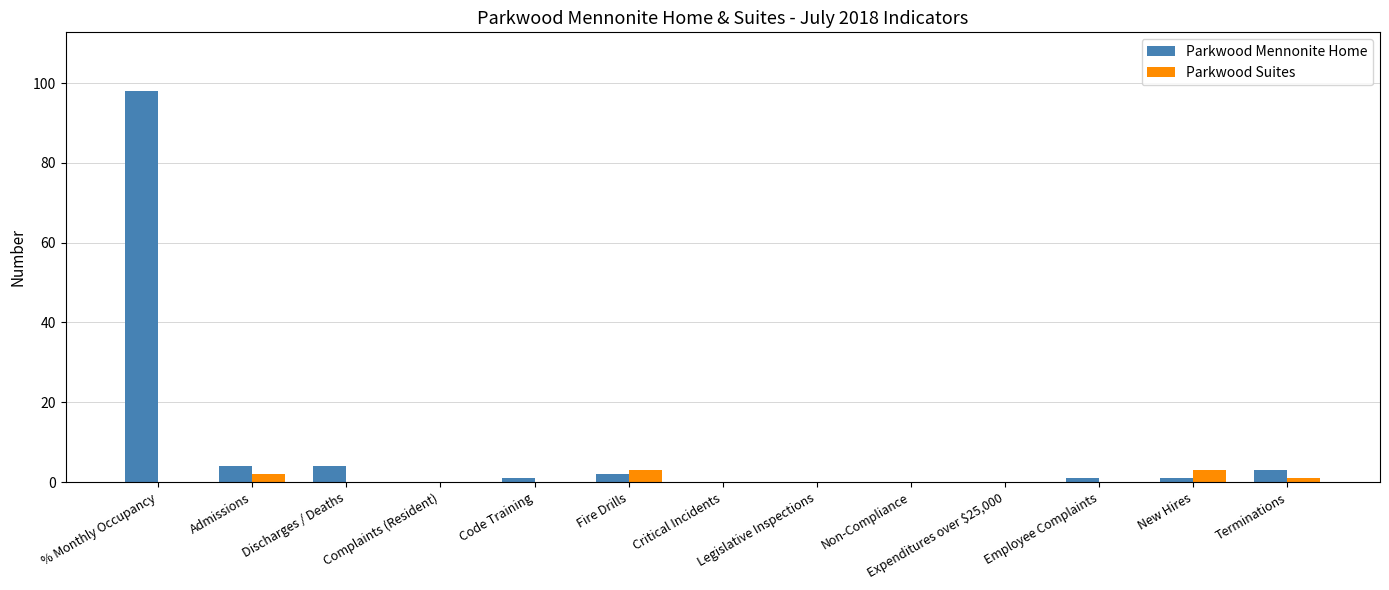

The Parkwood Suites series shows 0 at Code Training. True or false?

True